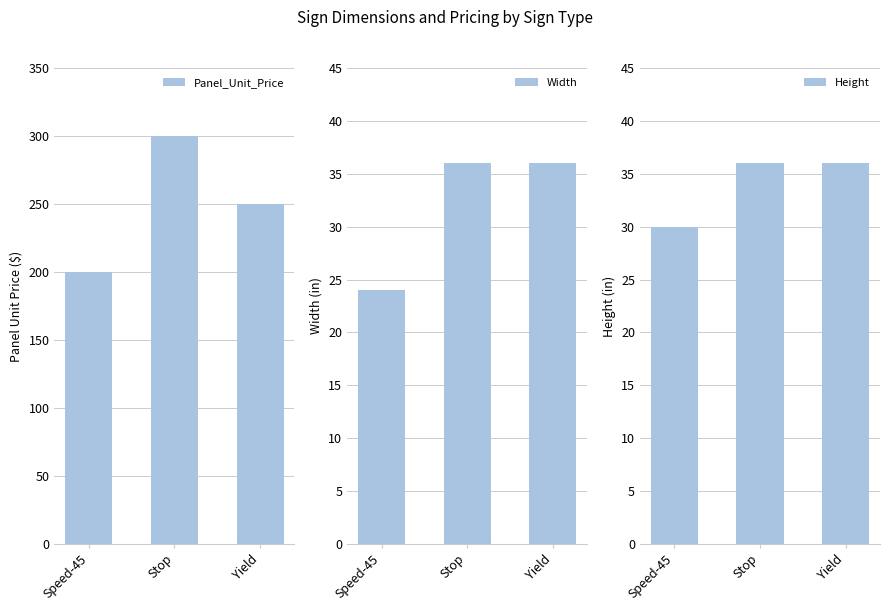

The value of Panel_Unit_Price at Yield is 89. True or false?

False